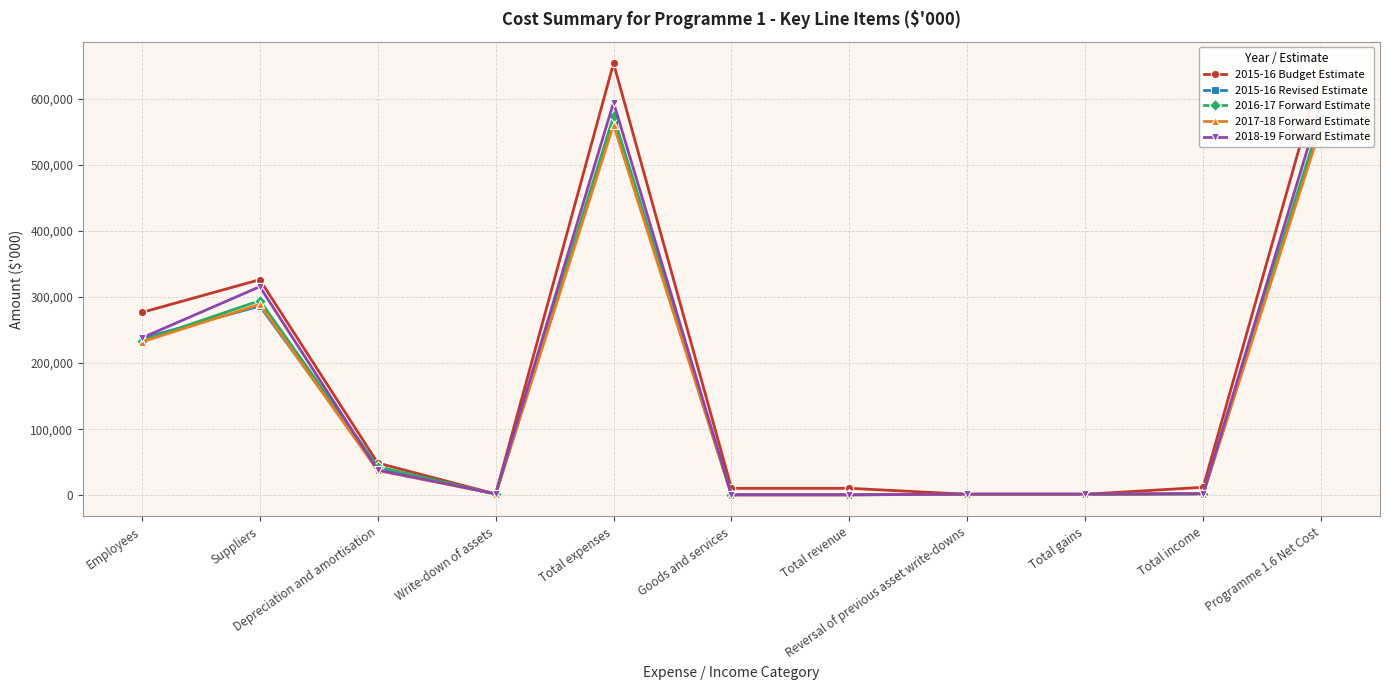

At how many categories does at least one series exceed 263778?

4